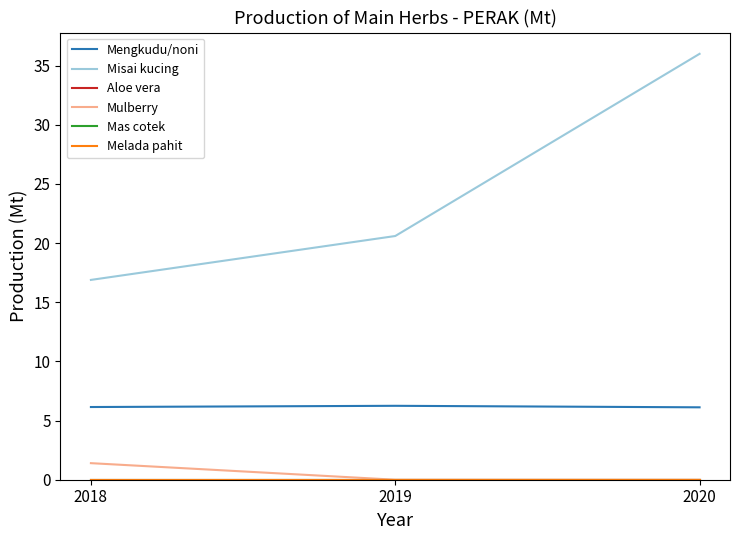

Does the chart have visible grid lines?

No